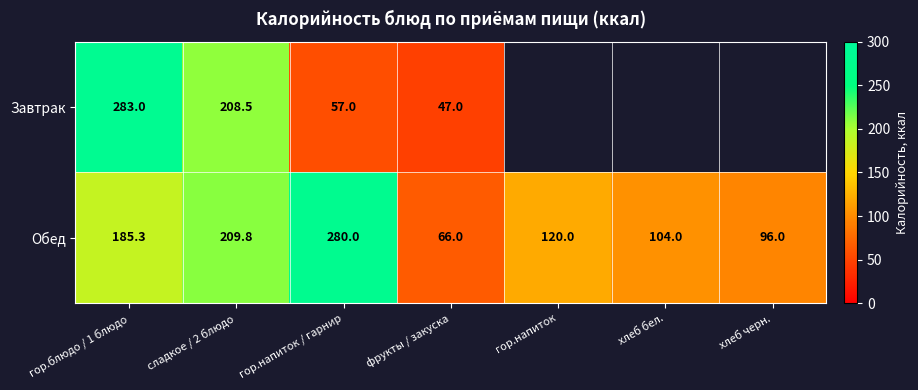

Which series changed the most between гор.напиток / гарнир and фрукты / закуска?

Обед